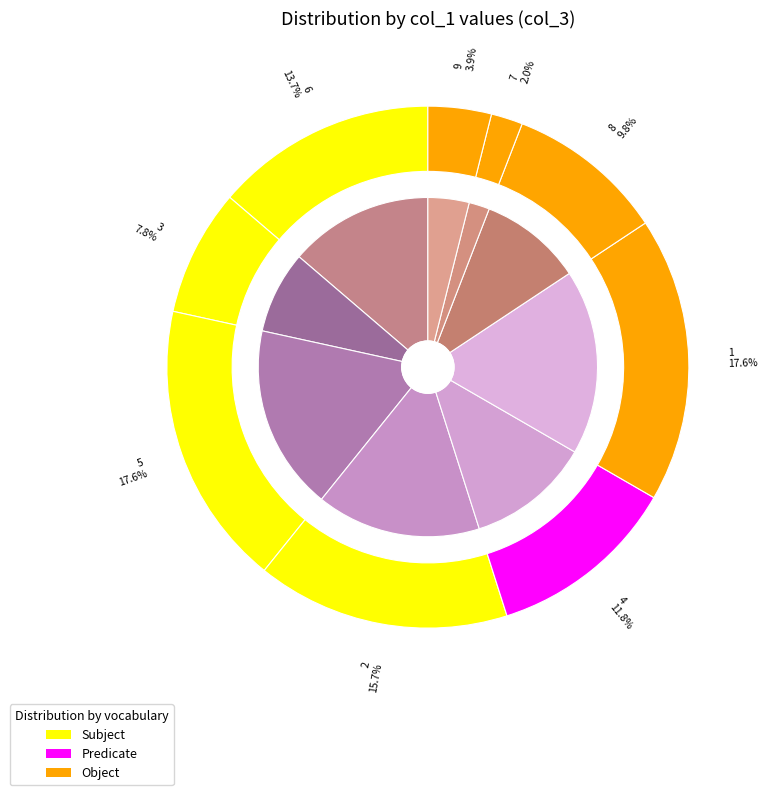

To the nearest percent, what is the average slice percentage?

11%